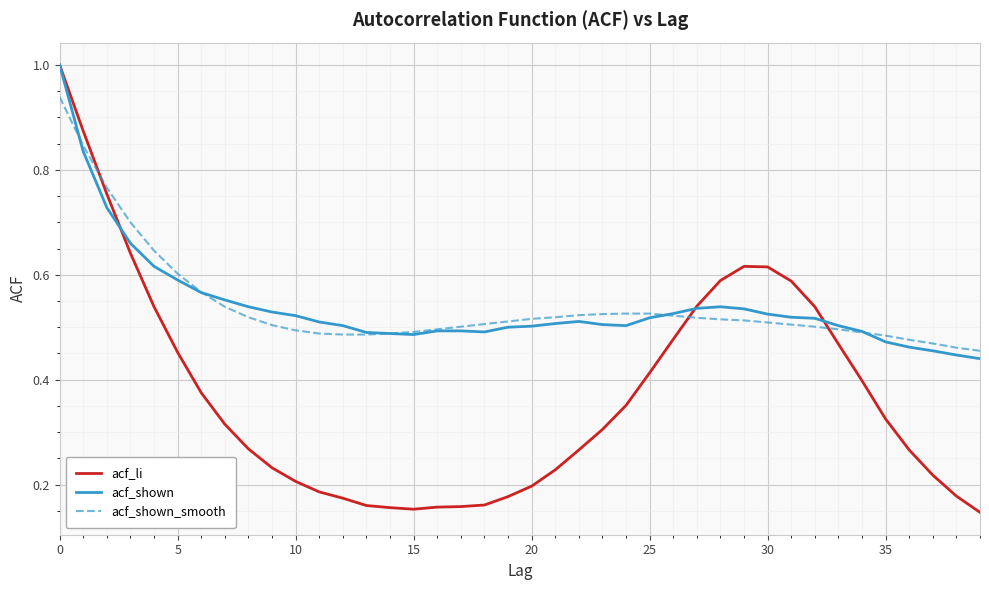

What is the highest value of the acf_li series?

1.0